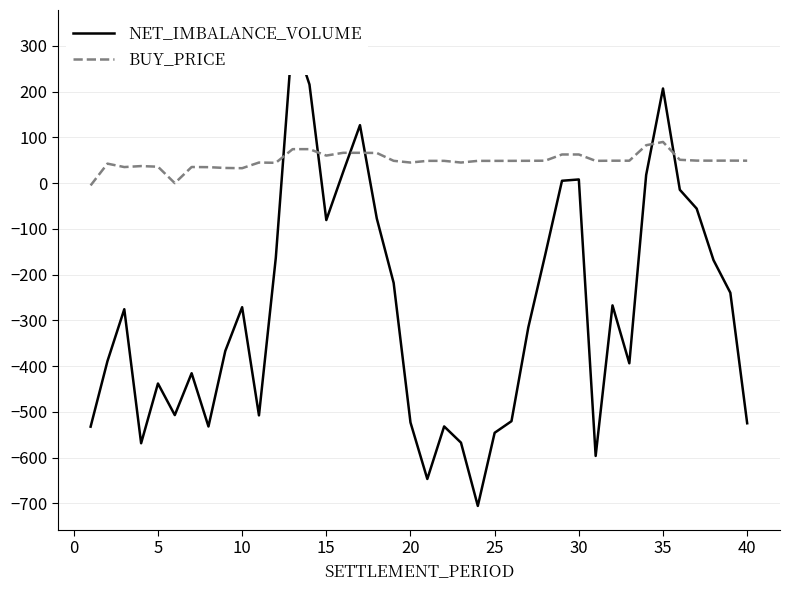

What are all the series names shown in the legend?

NET_IMBALANCE_VOLUME, BUY_PRICE